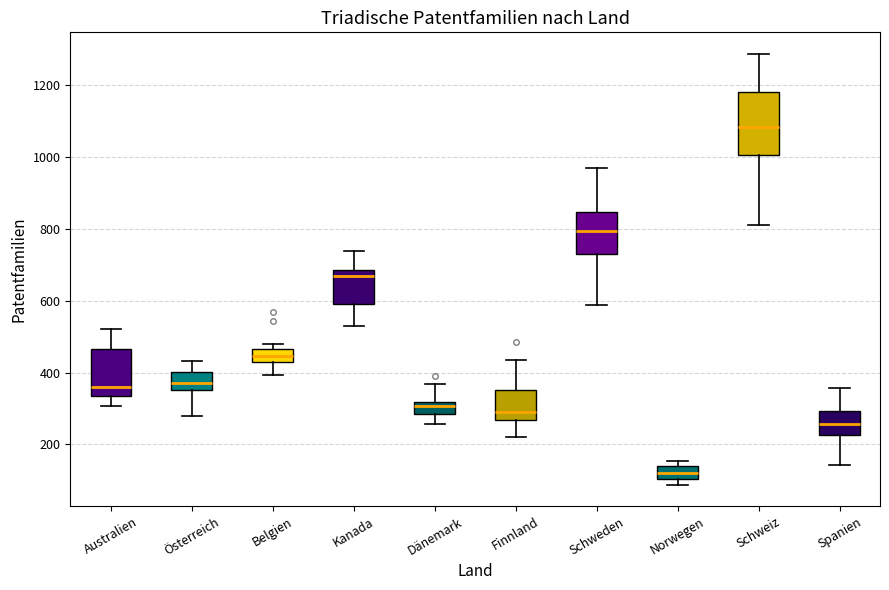

Reading left to right, read every box against the y-axis: the position of its median line, the range the box covers, and the ends of its whiskers. The values are not printed on the chart, so give them approximately, as read against the axis.

Australien: median 360, box 340 to 460, whiskers 300 to 520
Österreich: median 380, box 360 to 400, whiskers 280 to 440
Belgien: median 440 (inside the box), box 440 to 460, whiskers 400 to 480
Kanada: median 660, box 600 to 680, whiskers 520 to 740
Dänemark: median 300, box 280 to 320, whiskers 260 to 360
Finnland: median 280, box 260 to 360, whiskers 220 to 440
Schweden: median 800, box 740 to 840, whiskers 580 to 960
Norwegen: median 120, box 100 to 140, whiskers 80 to 160
Schweiz: median 1080, box 1000 to 1180, whiskers 820 to 1280
Spanien: median 260, box 220 to 300, whiskers 140 to 360